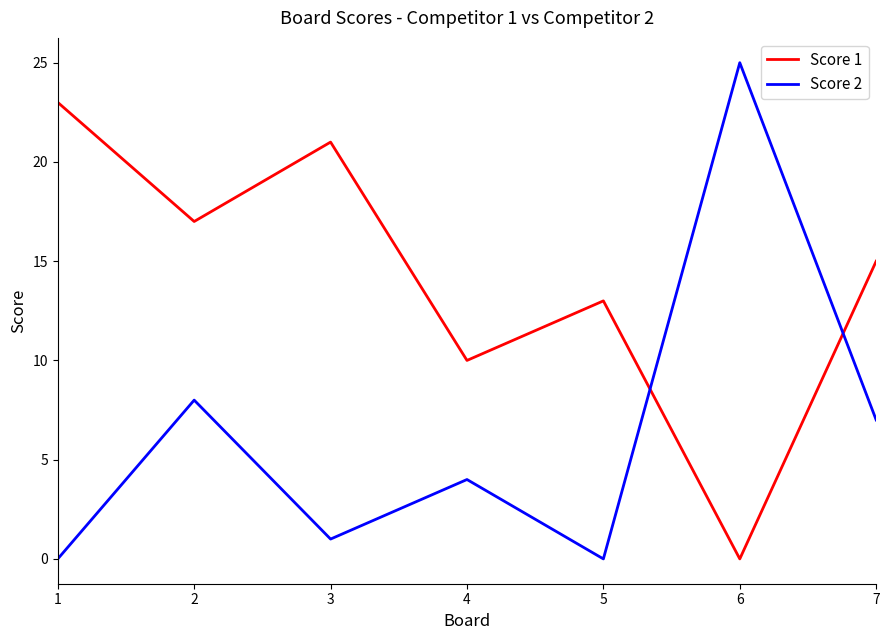

What are all the series names shown in the legend?

Score 1, Score 2